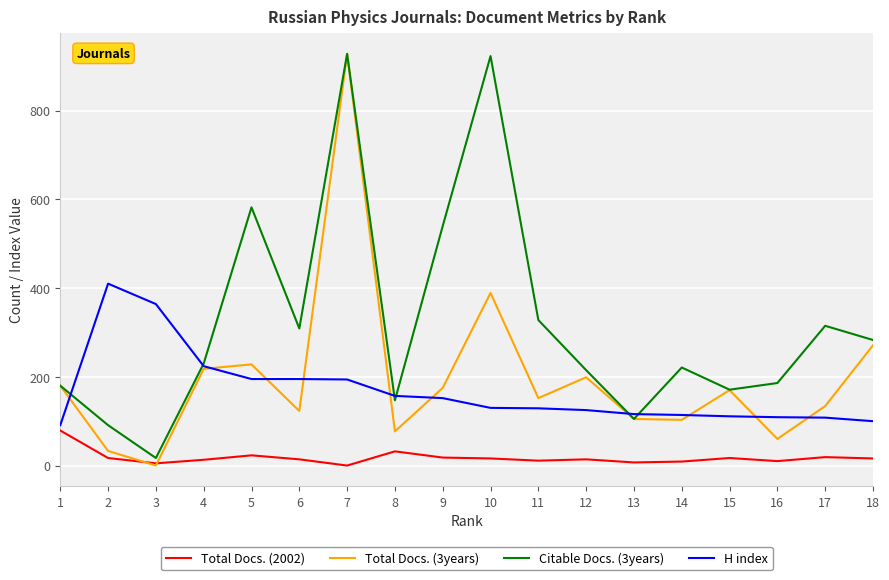

Is the value of H index at 11 greater than the value of Total Docs. (2002) at 16?

Yes